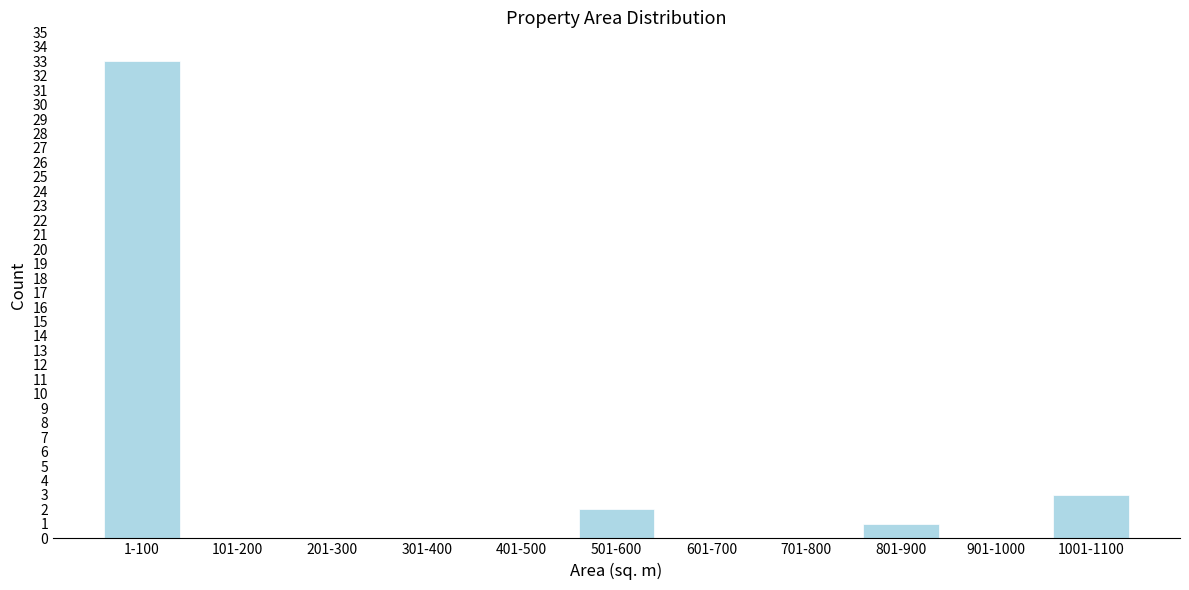

Reading left to right, list all the values displayed in this chart.

1-100=33	101-200=0	201-300=0	301-400=0	401-500=0	501-600=2	601-700=0	701-800=0	801-900=1	901-1000=0	1001-1100=3